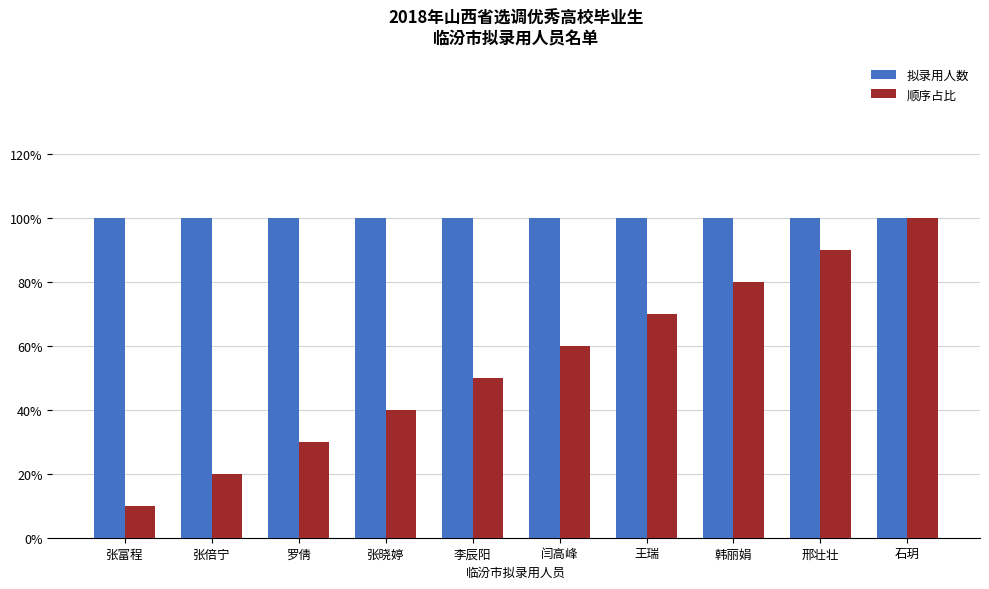

Which label corresponds to the smallest value in the chart?

张富程